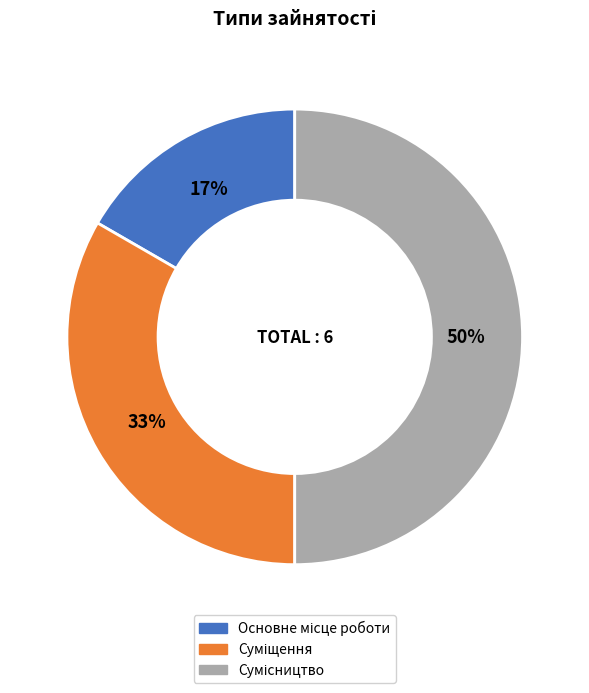

To the nearest percent, what is the difference between the largest and smallest slice percentages?

33%